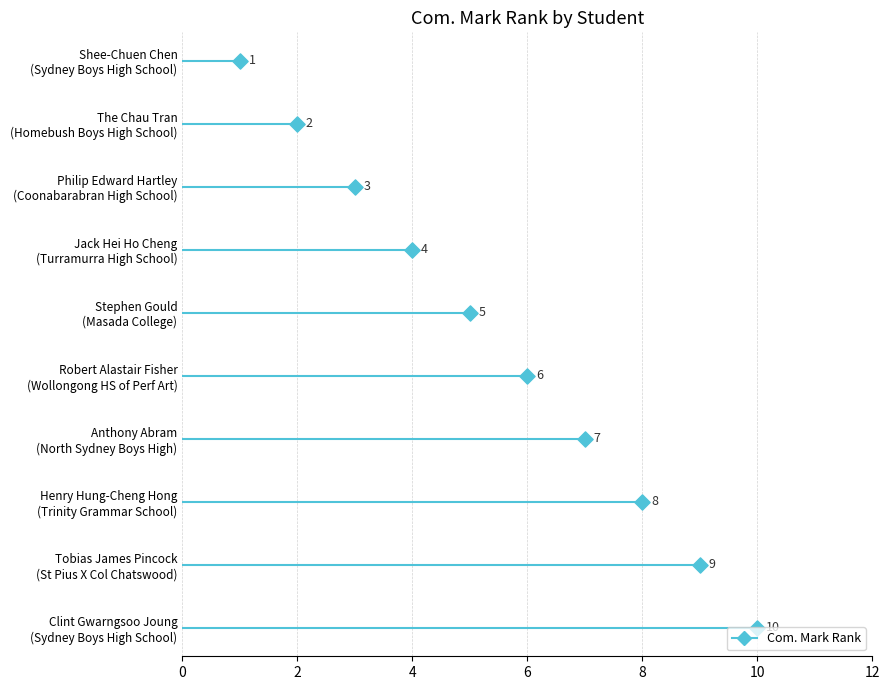

What is the change in value from Philip Edward Hartley
(Coonabarabran High School) to Robert Alastair Fisher
(Wollongong HS of Perf Art)?

+3